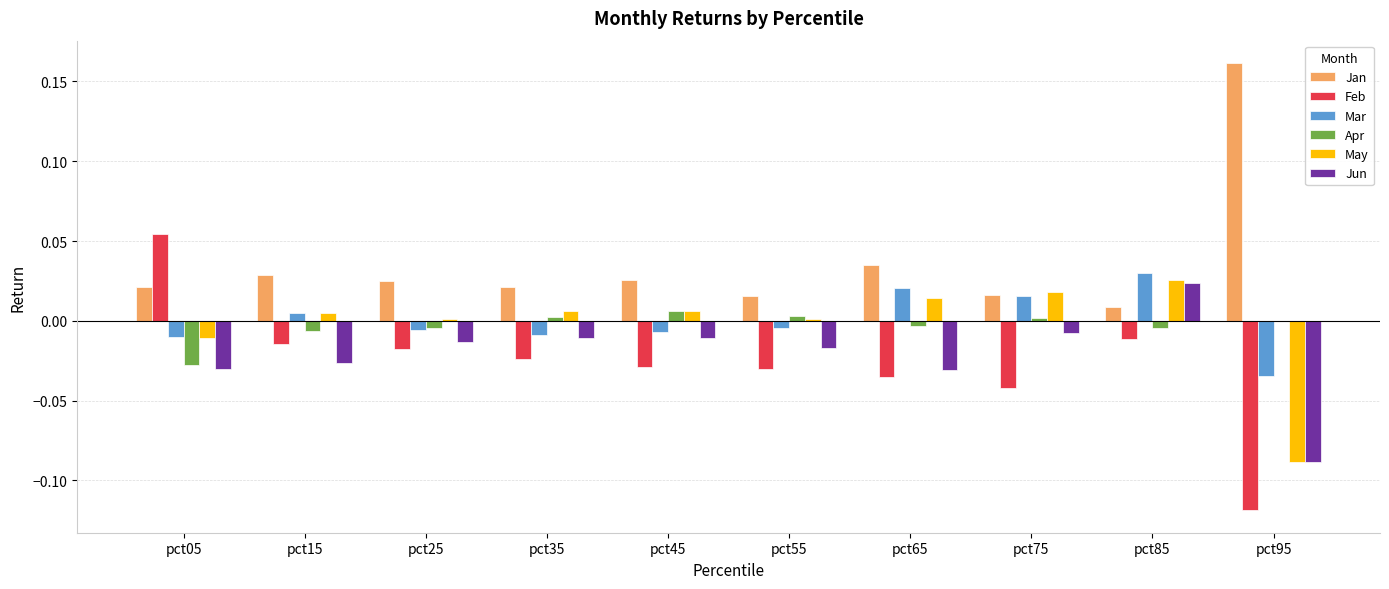

The value of May at pct35 is 0.0. True or false?

True